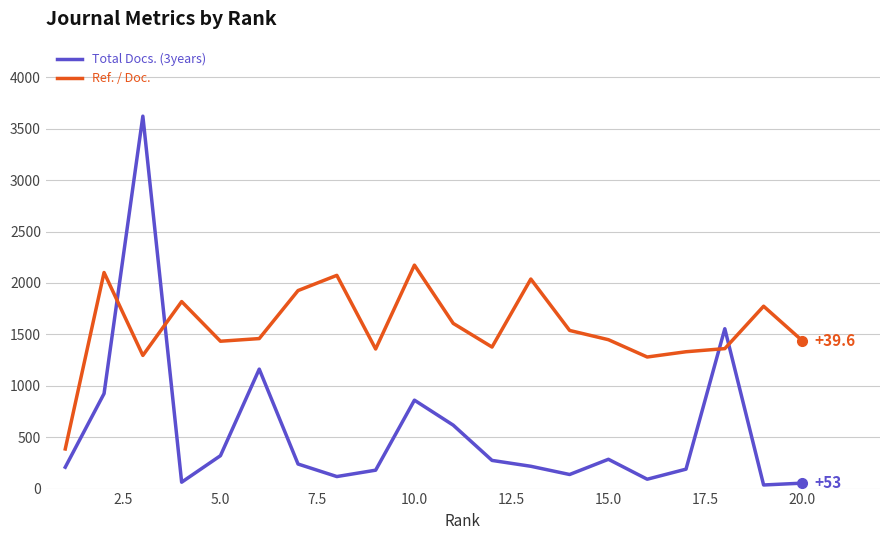

What are all the series names shown in the legend?

Total Docs. (3years), Ref. / Doc.